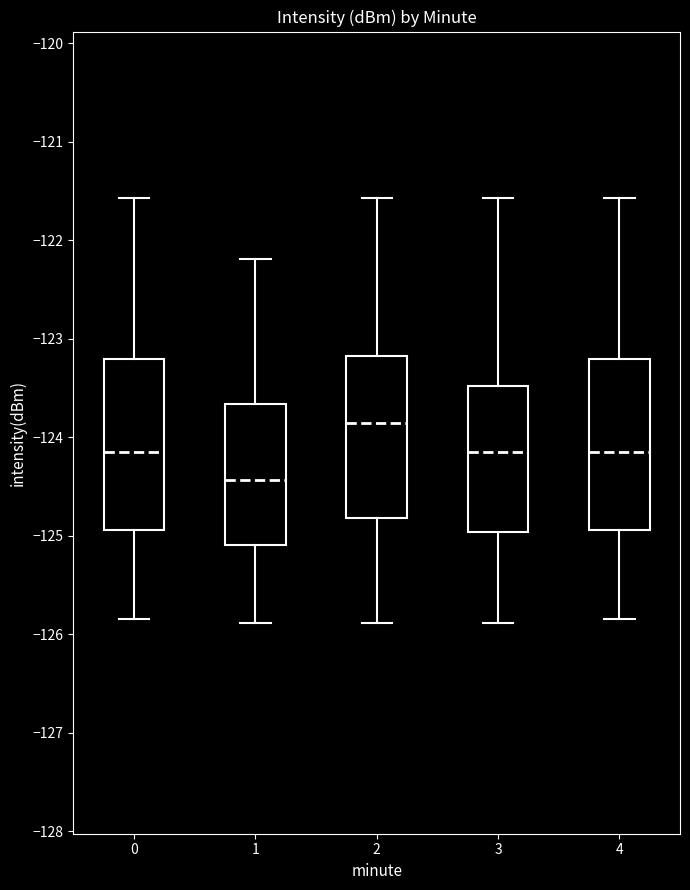

Reading left to right, read every box against the y-axis: the position of its median line, the range the box covers, and the ends of its whiskers. The values are not printed on the chart, so give them approximately, as read against the axis.

0: median -124.2, box -124.9 to -123.2, whiskers -125.8 to -121.6
1: median -124.4, box -125.1 to -123.7, whiskers -125.9 to -122.2
2: median -123.9, box -124.8 to -123.2, whiskers -125.9 to -121.6
3: median -124.2, box -125.0 to -123.5, whiskers -125.9 to -121.6
4: median -124.2, box -124.9 to -123.2, whiskers -125.8 to -121.6